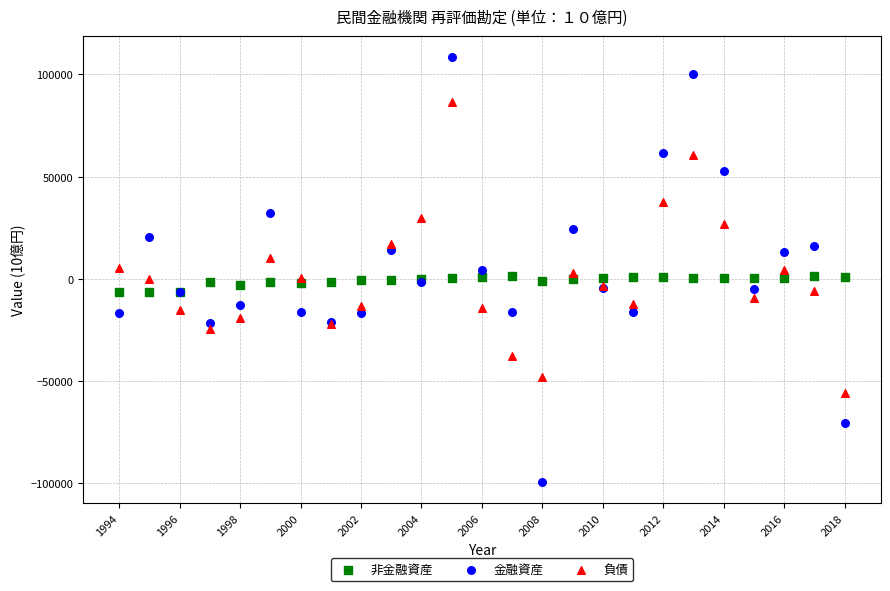

Which series has the widest spread of Y values?

金融資産